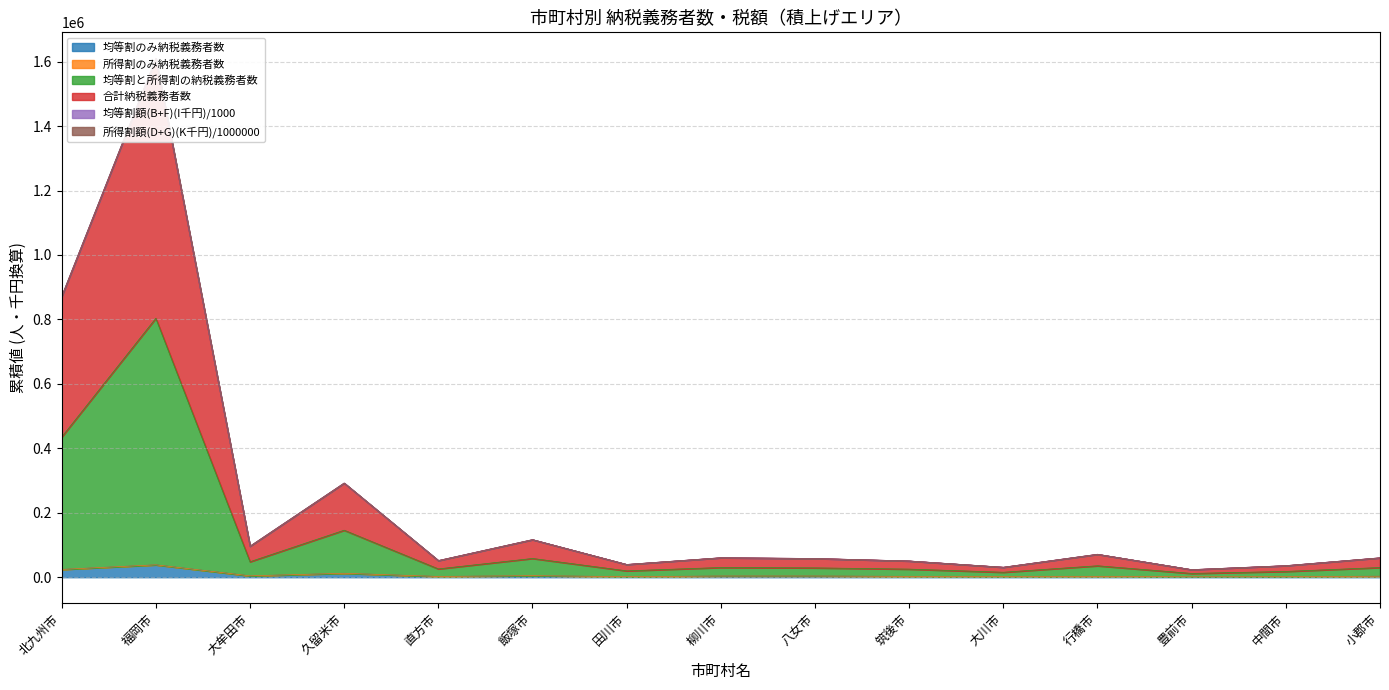

How many interior local valleys does the 合計納税義務者数(H) series have?

5